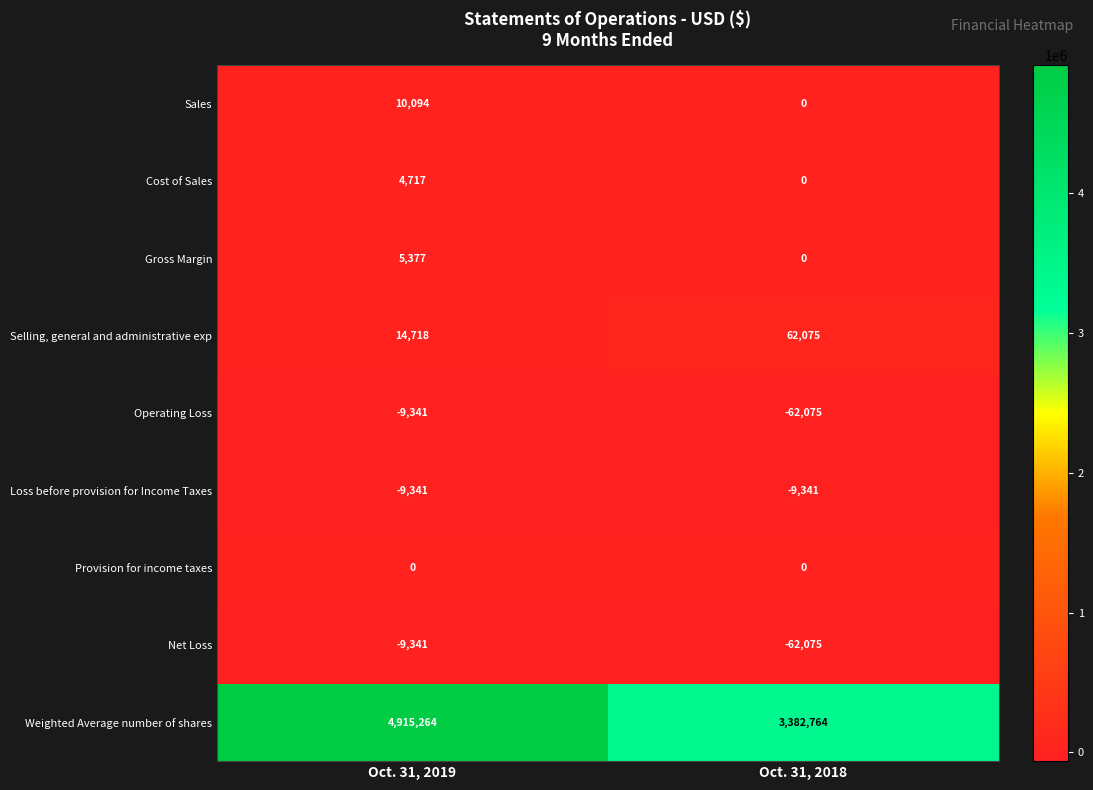

Rank the categories by Operating Loss value from lowest to highest.

Oct. 31, 2018, Oct. 31, 2019